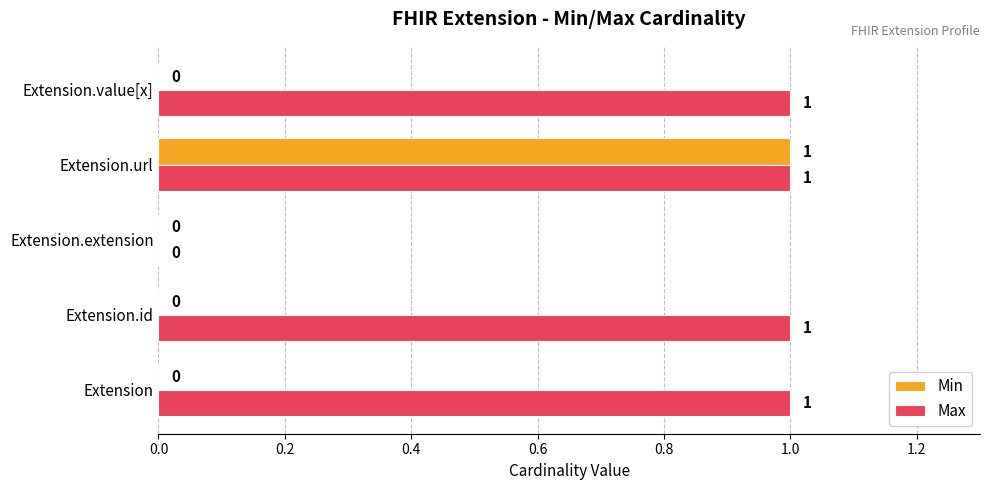

Which series changed the most between Extension.id and Extension.url?

Min